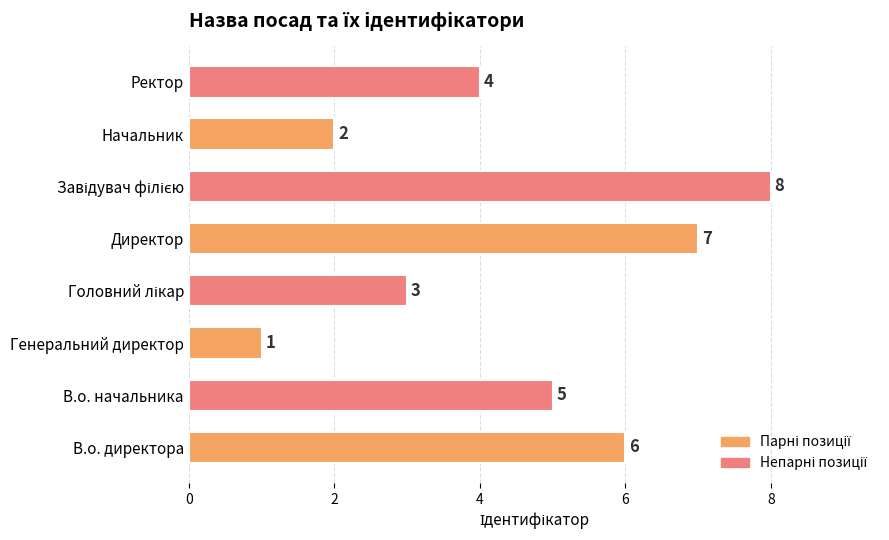

What is the maximum value shown in the chart?

8